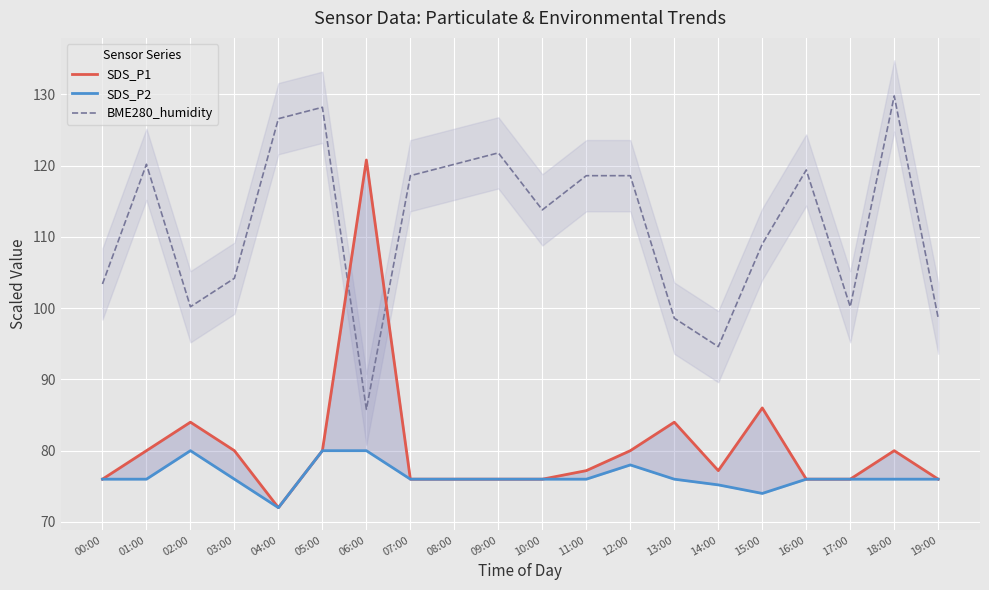

What are all the series names shown in the legend?

SDS_P1, SDS_P2, BME280_humidity